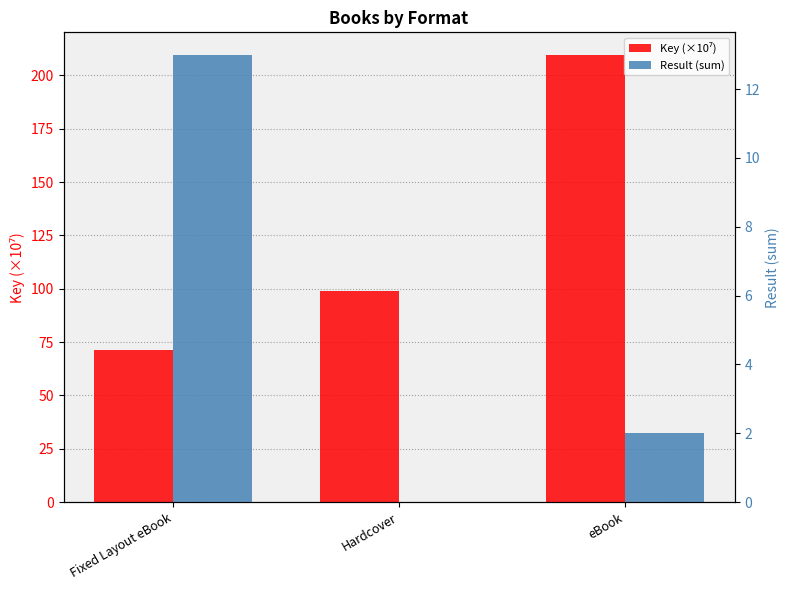

What is the highest value of the Result (sum) series?

13.0